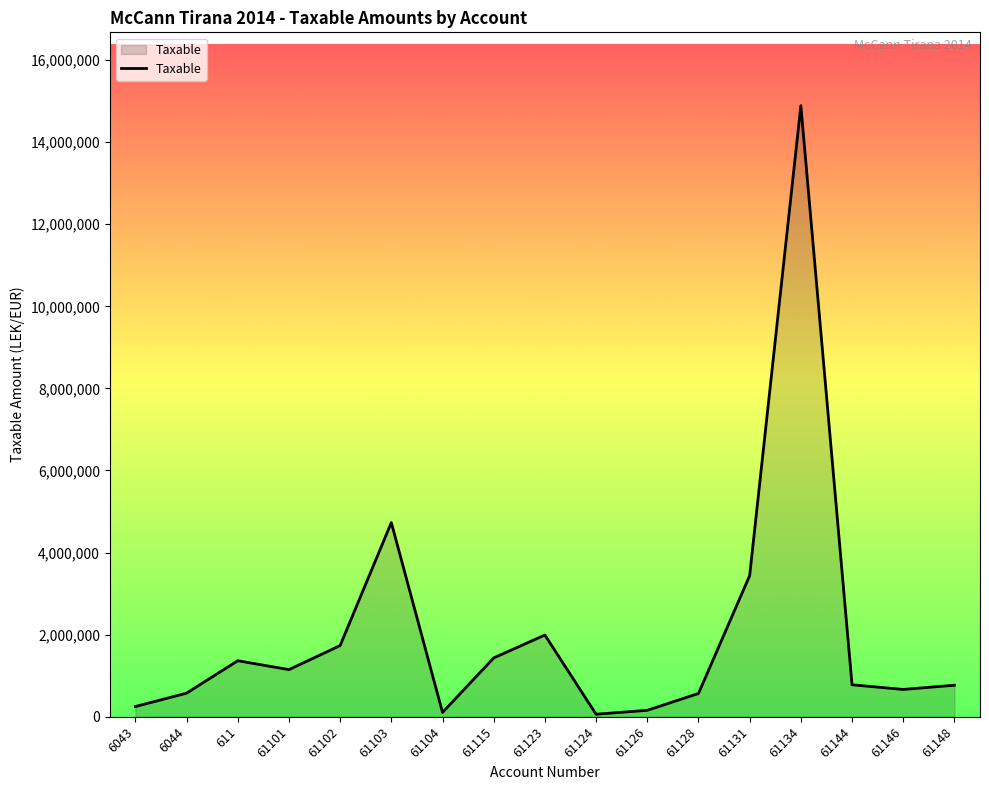

How many lines are shown in the chart?

1